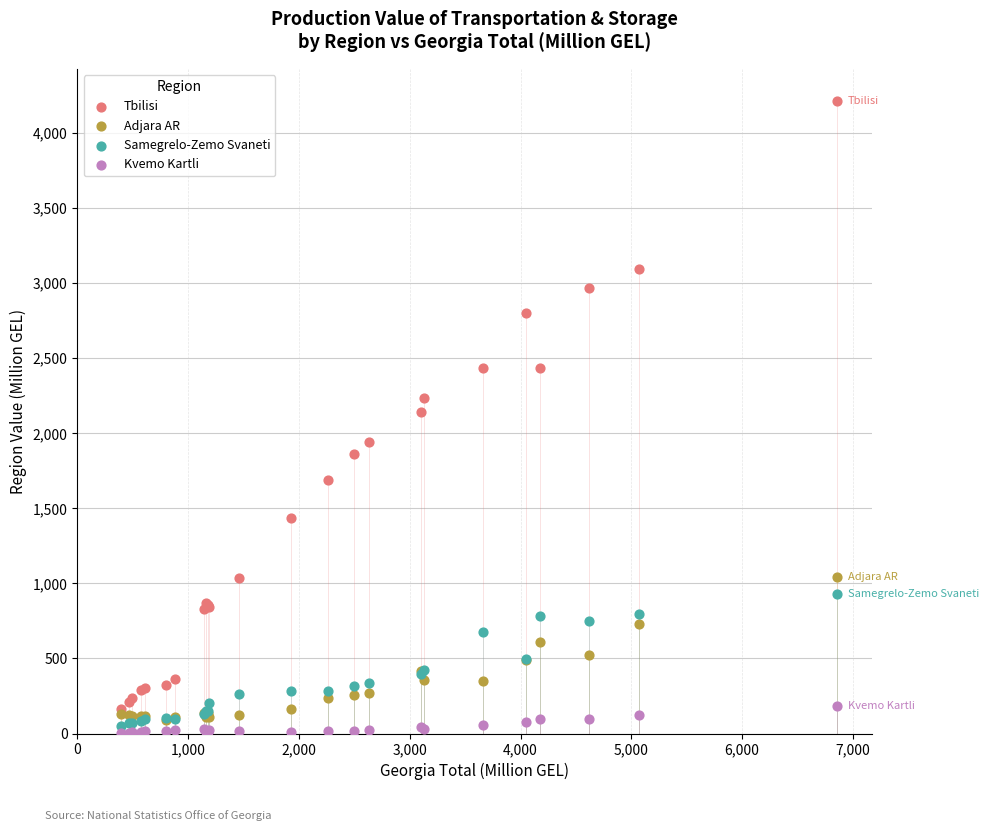

Which series contains the highest Y value?

Tbilisi